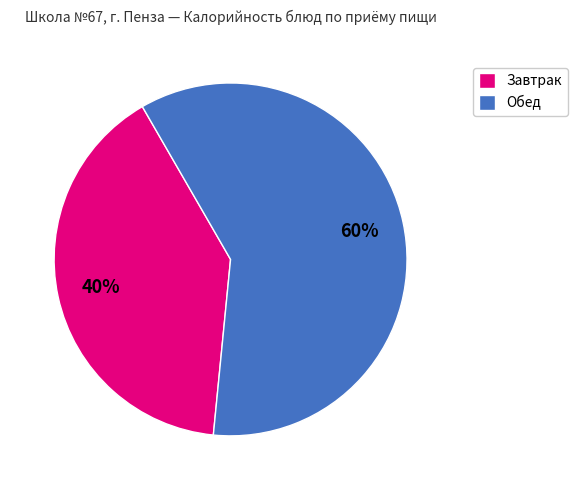

Combined, do Обед and Завтрак account for over 50%?

Yes